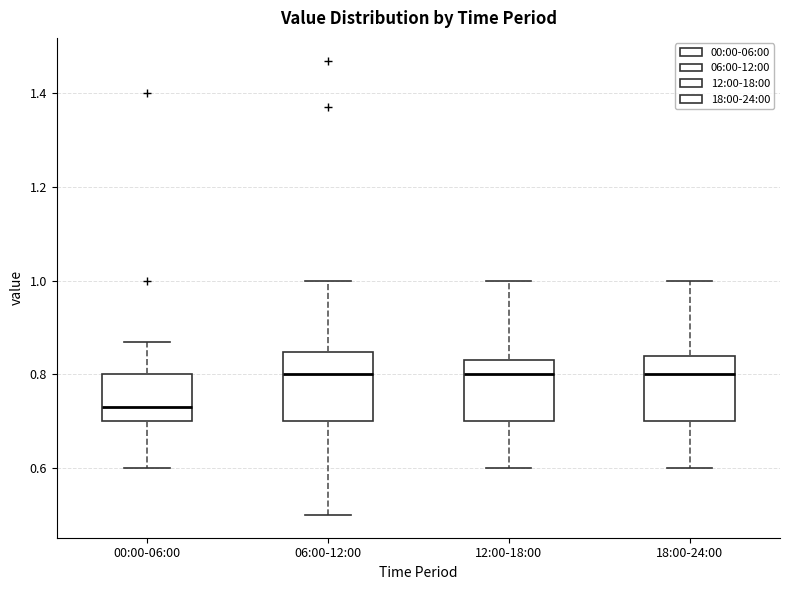

Which box has the lowest median line?

00:00-06:00